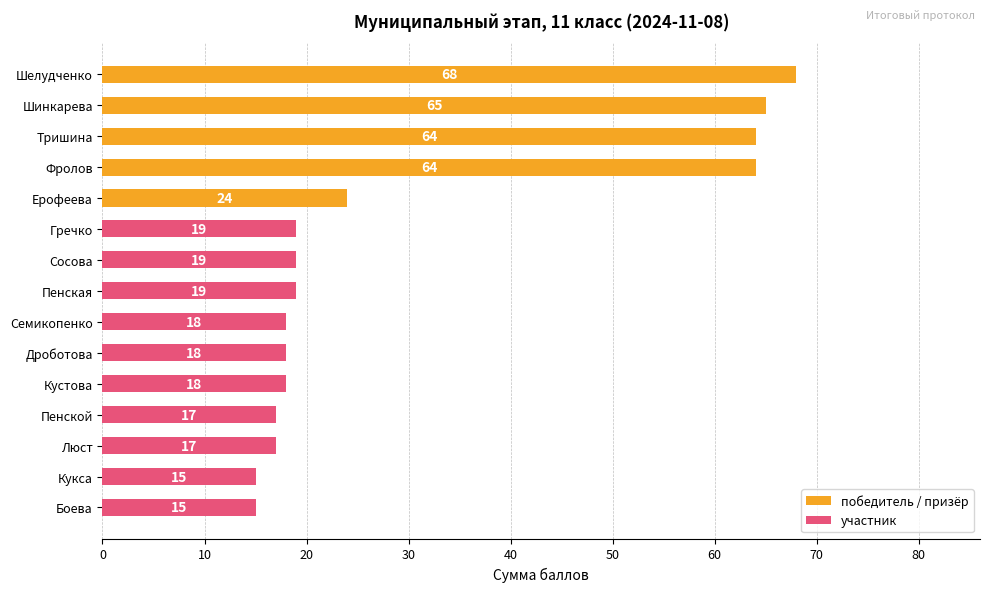

What is the value of the 7th bar from the top?

19